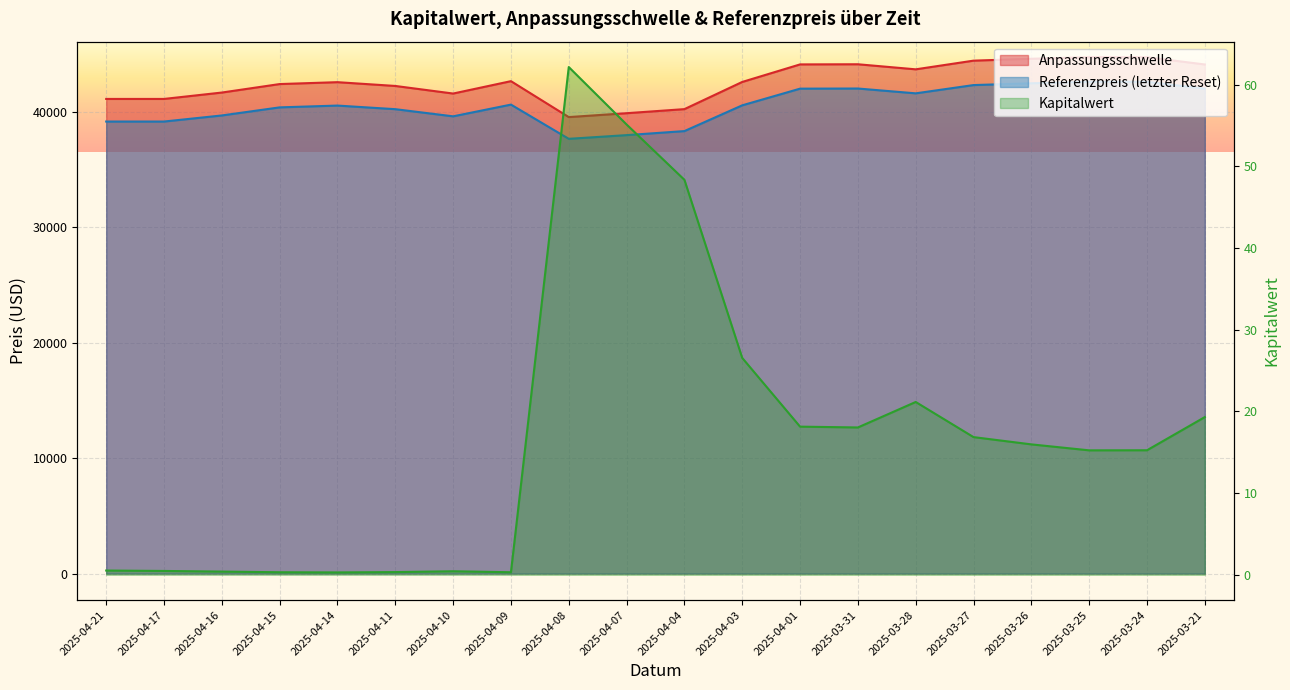

Is it true that Referenzpreis equals 63077.5 at 2025-04-03?

False